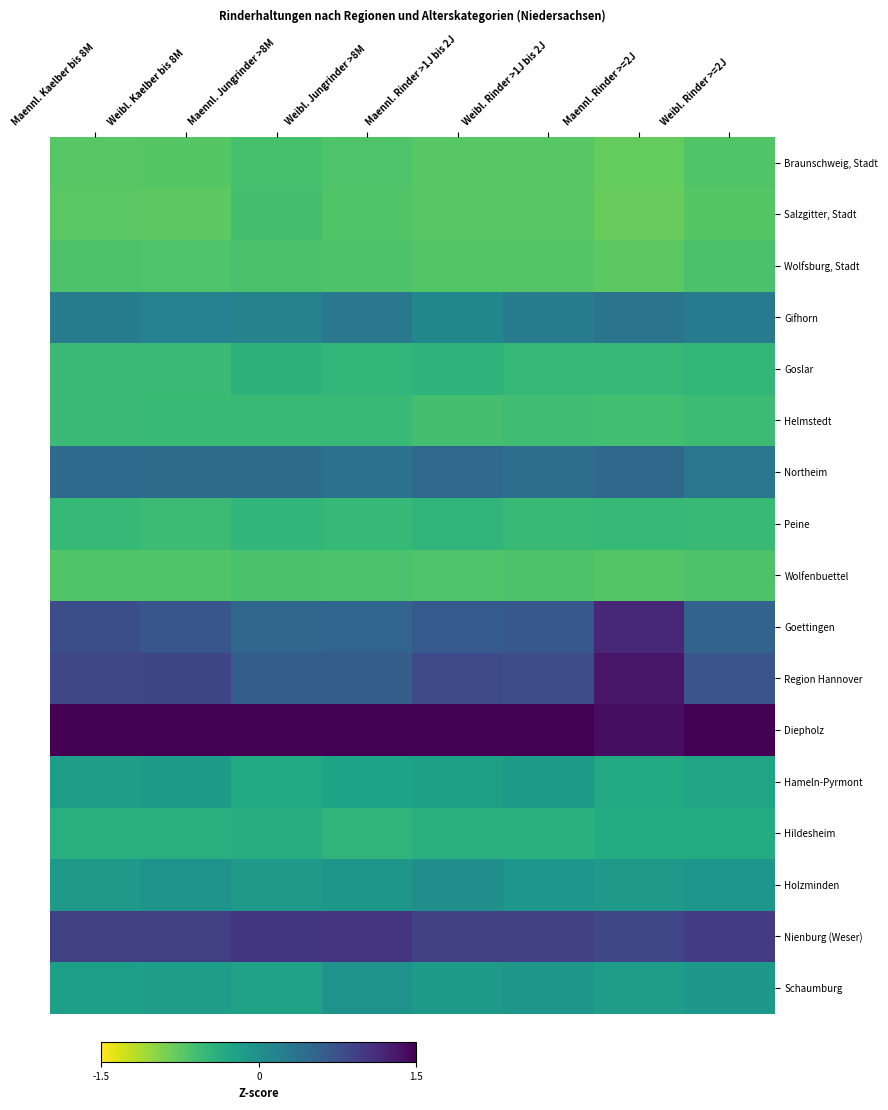

Which has a higher value, Maennl. Kaelber bis 8M or Weibl. Kaelber bis 8M?

Weibl. Kaelber bis 8M